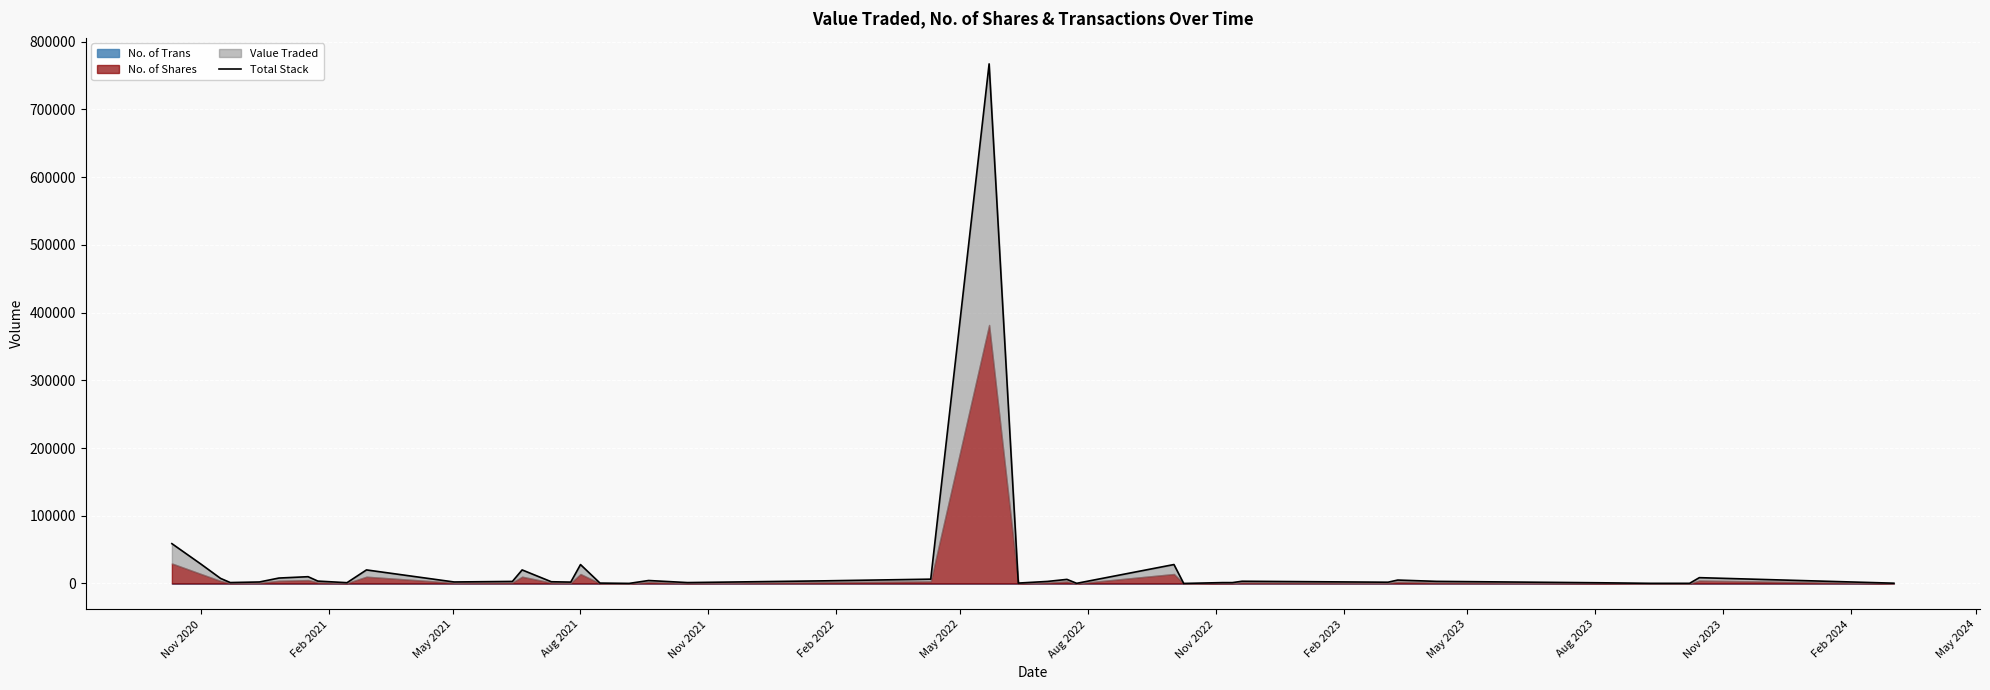

Reading left to right, list all the values displayed in this chart.

58807	28464	7502	1337	2201	8002	10001	3501	1147	20003	2207	3002	20002	2537	2001	27906	571	101	4361	1301	3866	6360	767274	574	3001	6028	210	27954	39	1271	1263	3272	1848	5023	3091	992	201	207	8583	411